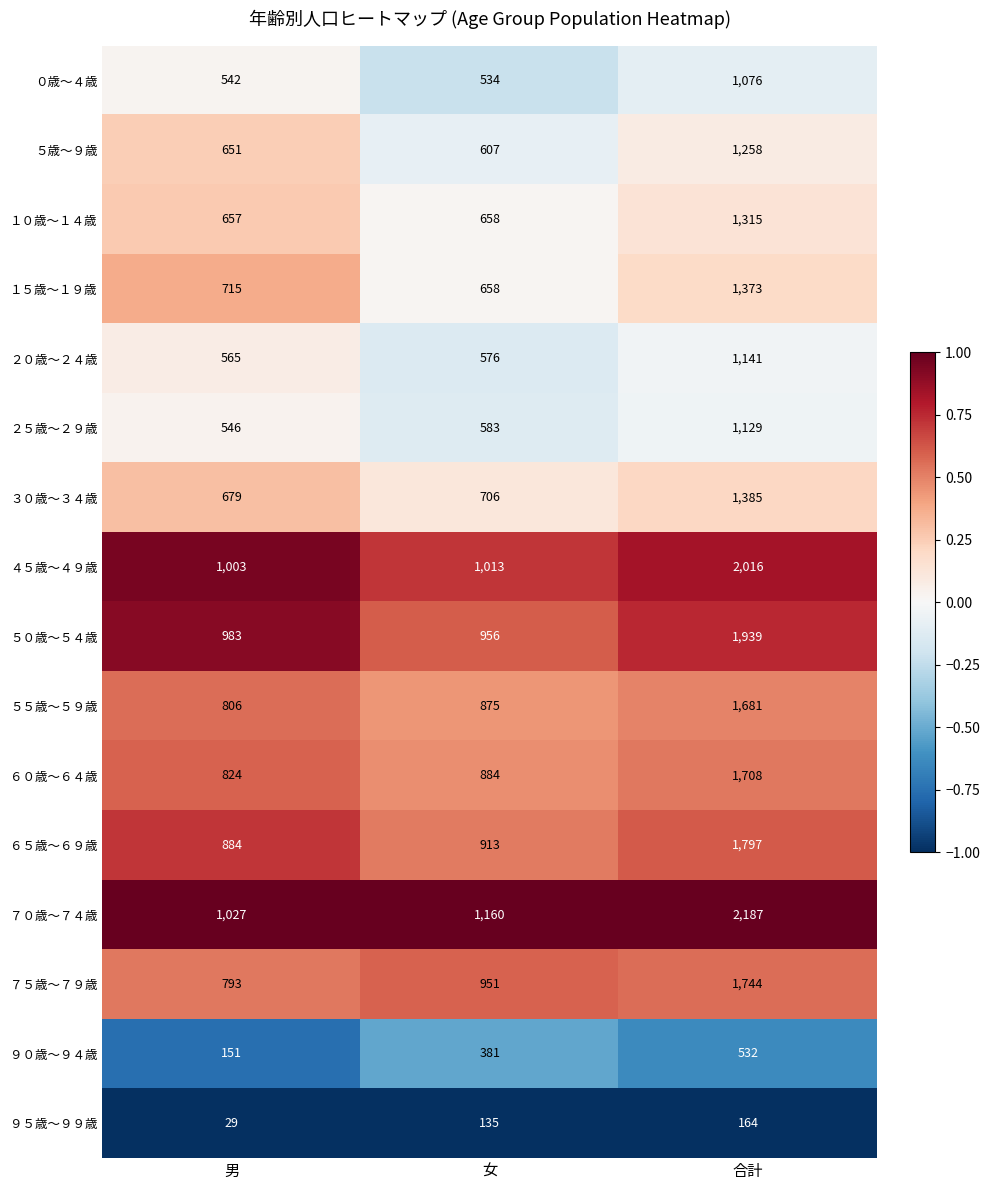

Between 女 and 合計, which series saw the biggest shift?

７０歳～７４歳